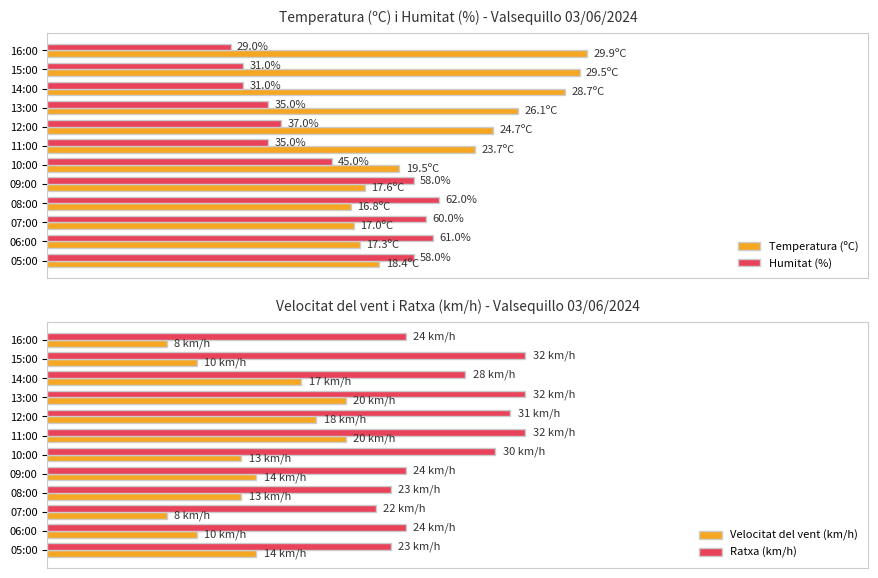

At how many categories does at least one series exceed 67?

6